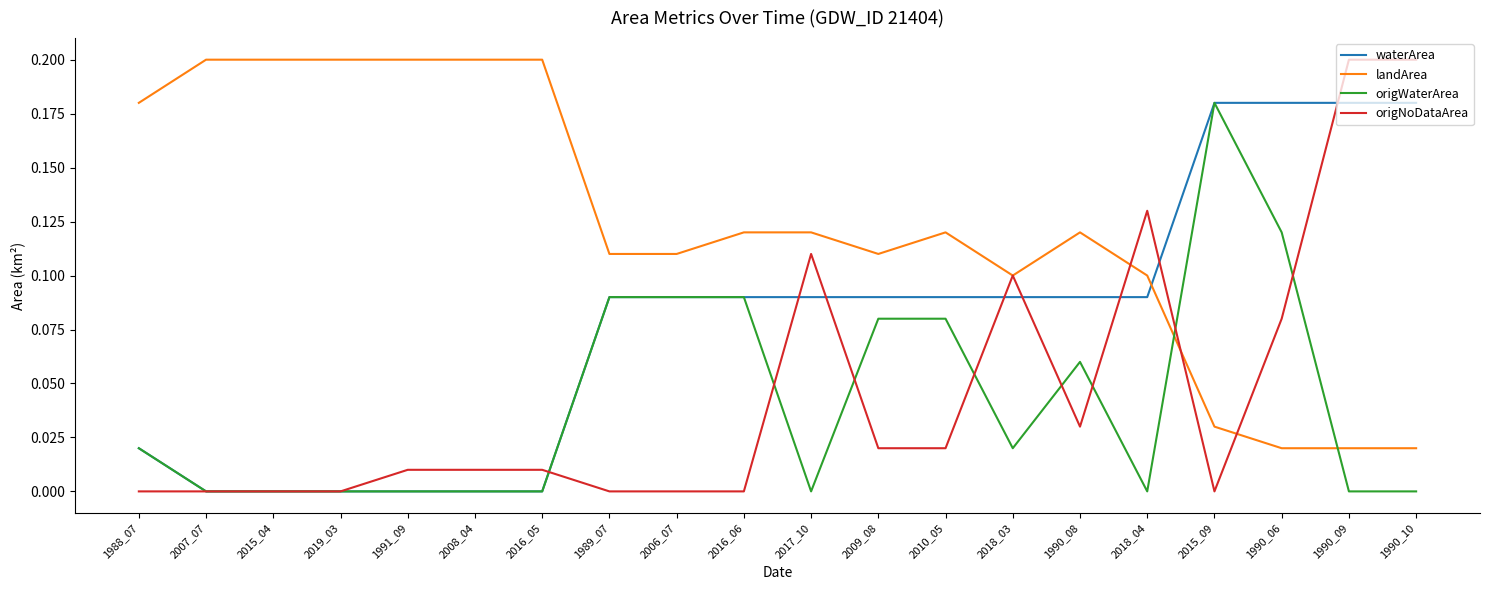

What is the total value across all series at 1990_09?

0.4